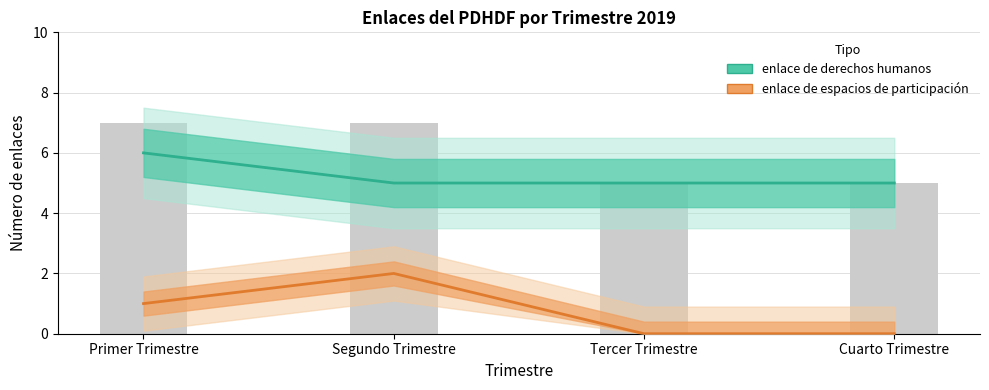

What is the difference between the highest and lowest values at Cuarto Trimestre?

5